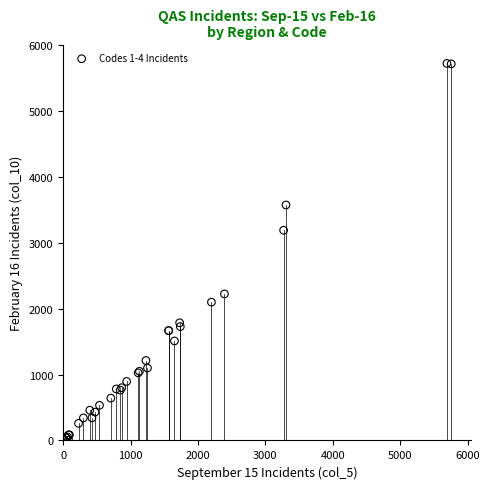

What Y value in the scatter plot is closest to 2865?

3192